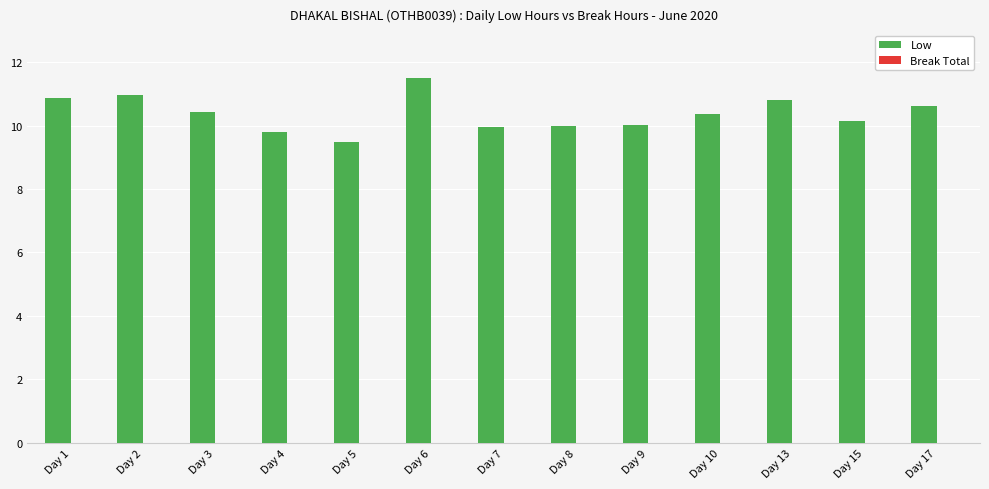

True or false: the data shows 9.8 at Day 4.

True